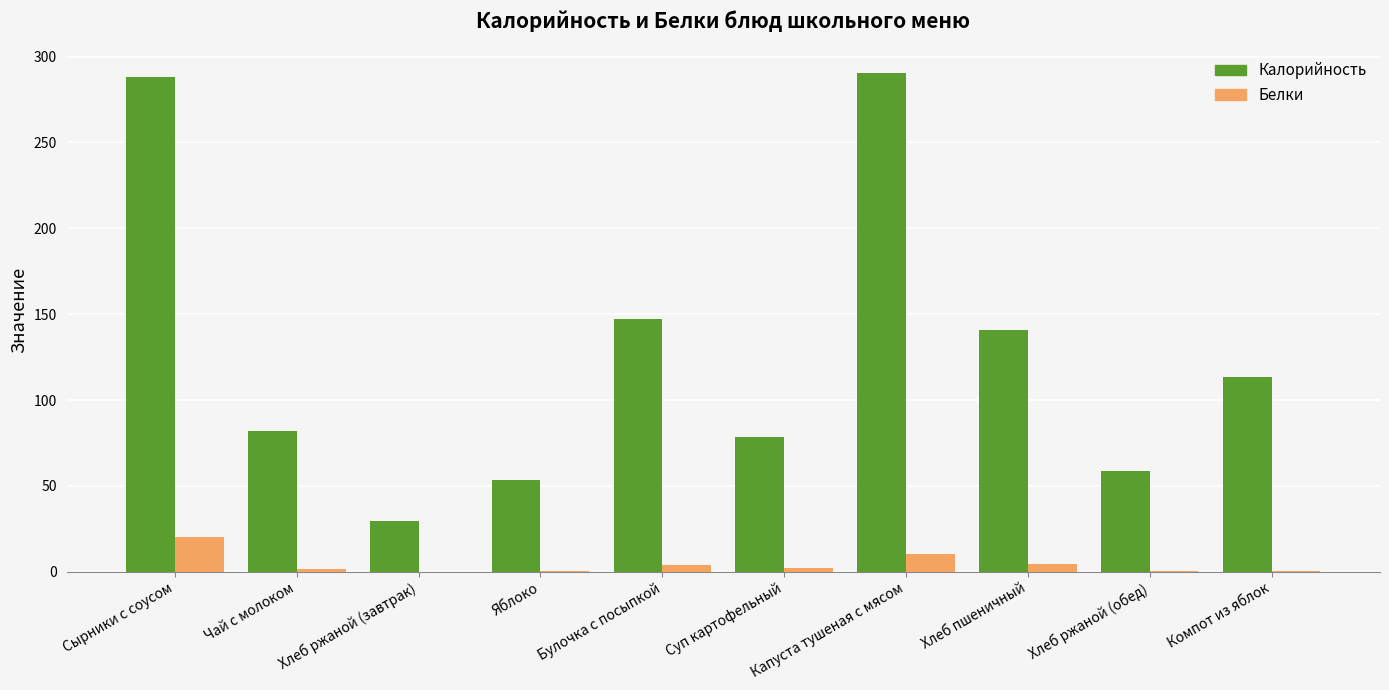

What is the highest value of the Калорийность series?

290.2